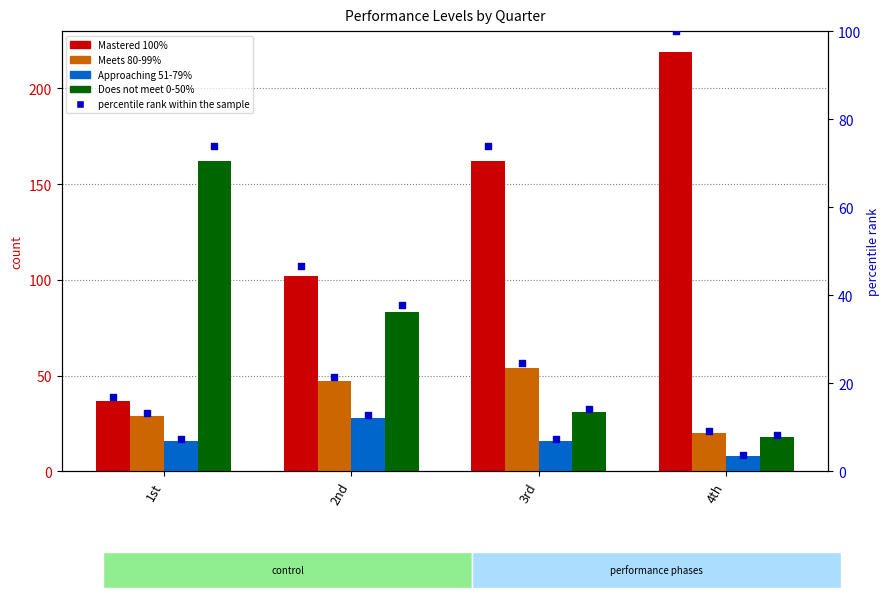

Which series has the largest total across all categories?

Mastered 100%